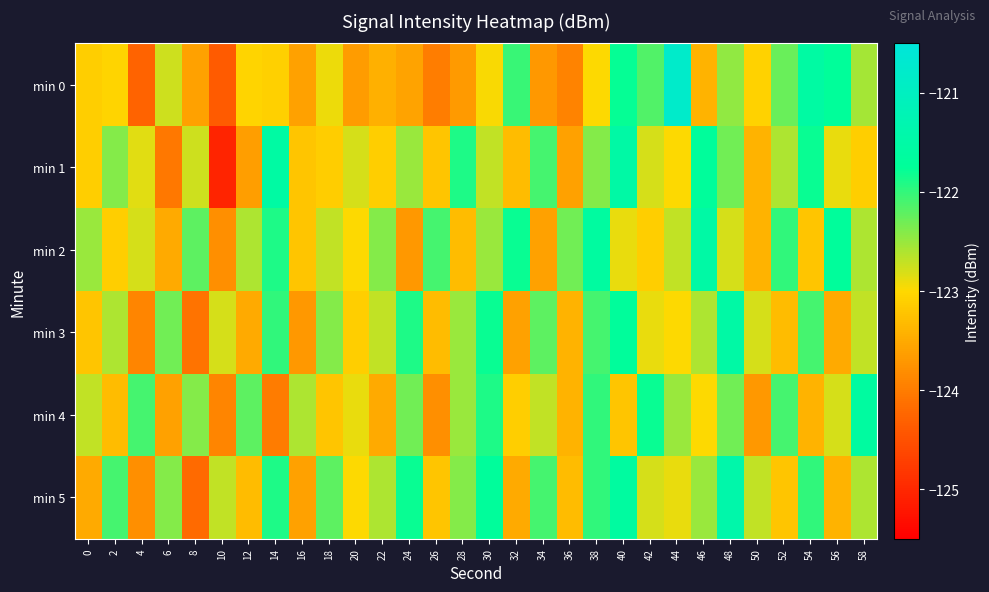

Which category has the highest value across all series?

44